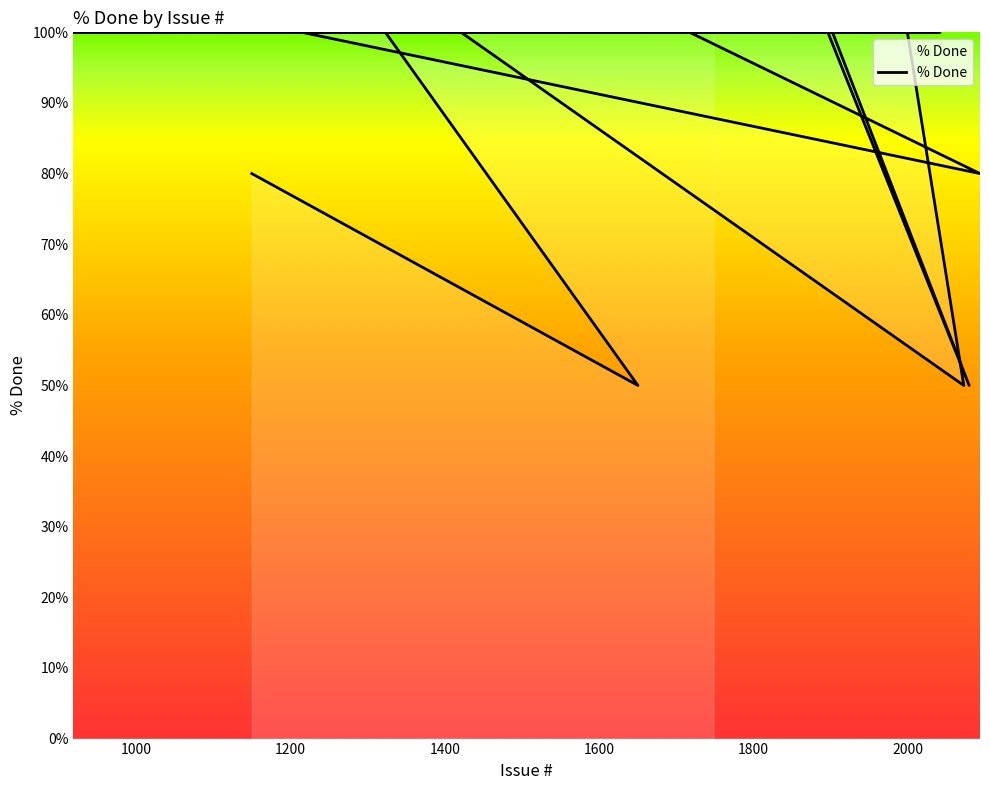

Which category has the highest value across all series?

1323